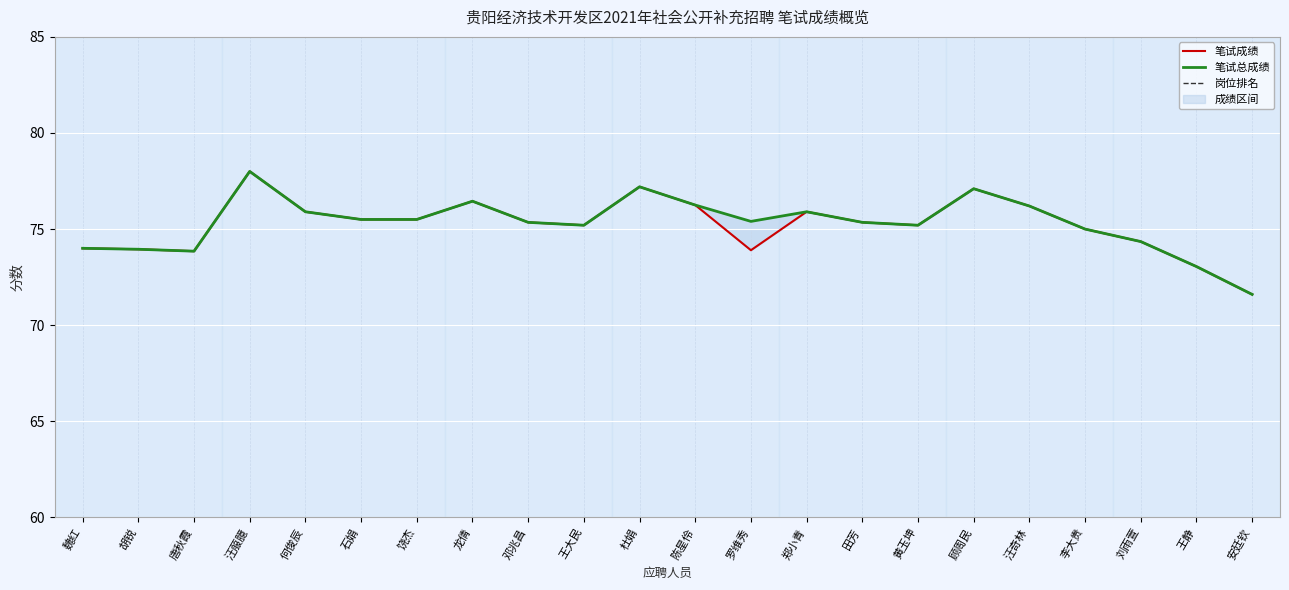

Rank the series at 魏红 from highest to lowest value.

笔试成绩, 笔试总成绩, 岗位排名